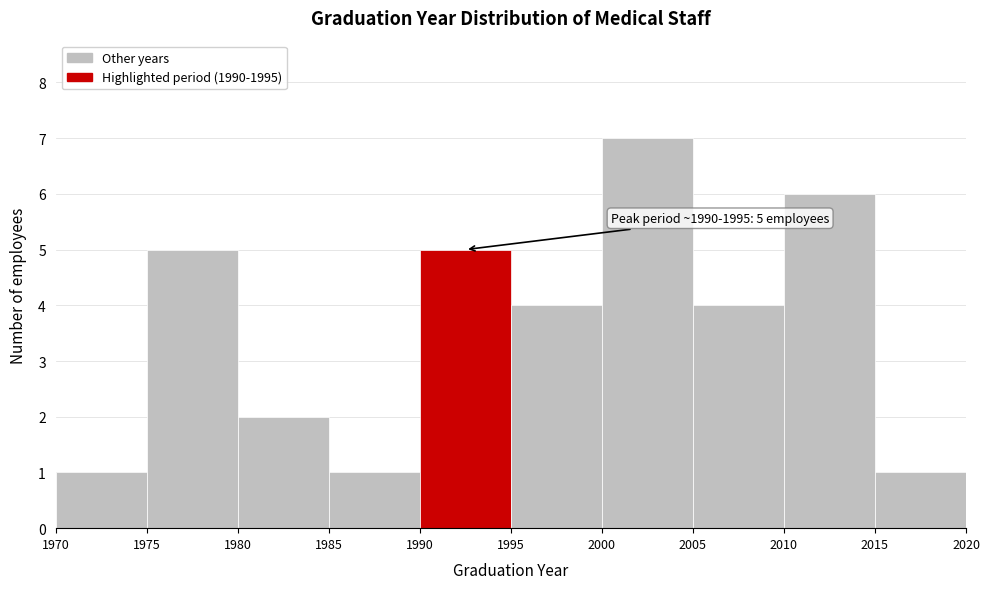

Which range on the x-axis has the tallest bar?

2000 to 2005